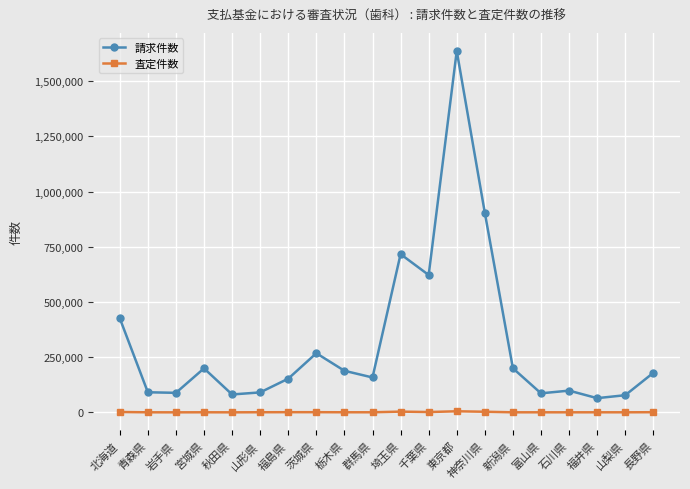

What is the difference between the 請求件数 values at 茨城県 and 山梨県?

190145